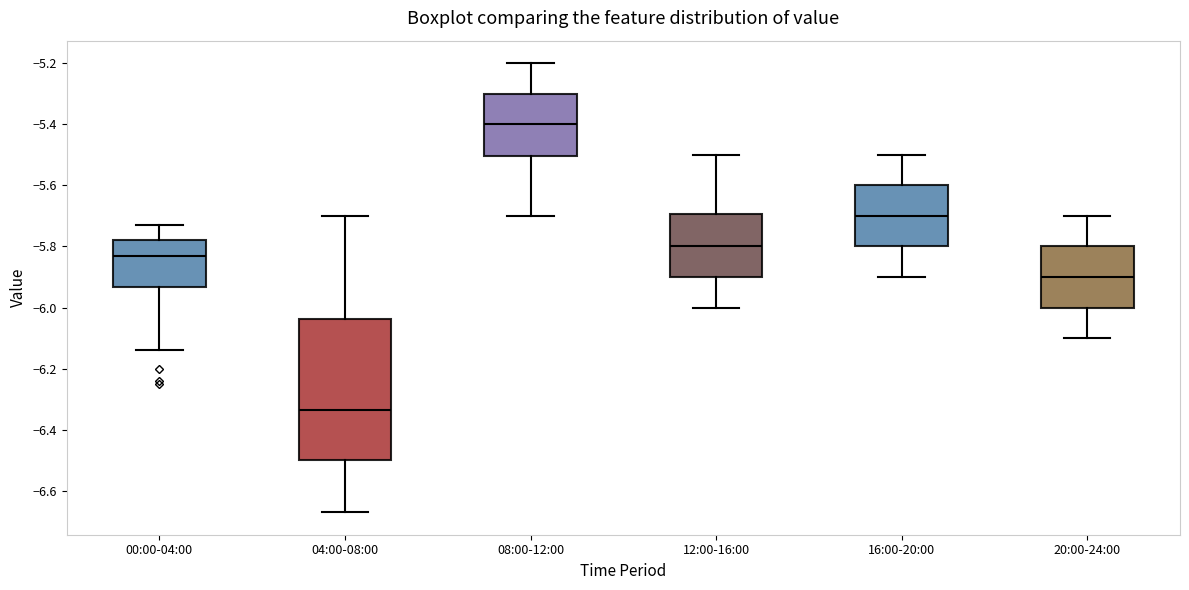

Reading left to right, read every box against the y-axis: the position of its median line, the range the box covers, and the ends of its whiskers. The values are not printed on the chart, so give them approximately, as read against the axis.

00:00-04:00: median -5.82, box -5.94 to -5.78, whiskers -6.14 to -5.72
04:00-08:00: median -6.34, box -6.50 to -6.04, whiskers -6.66 to -5.70
08:00-12:00: median -5.40, box -5.50 to -5.30, whiskers -5.70 to -5.20
12:00-16:00: median -5.80, box -5.90 to -5.70, whiskers -6.00 to -5.50
16:00-20:00: median -5.70, box -5.80 to -5.60, whiskers -5.90 to -5.50
20:00-24:00: median -5.90, box -6.00 to -5.80, whiskers -6.10 to -5.70